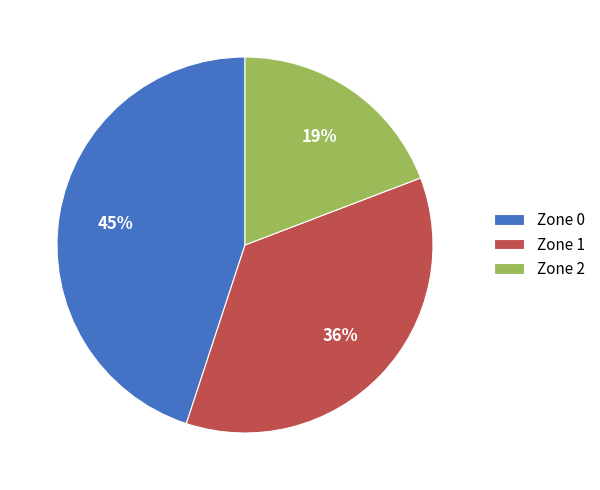

Is it true that Zone 2 is 19% of the pie?

True